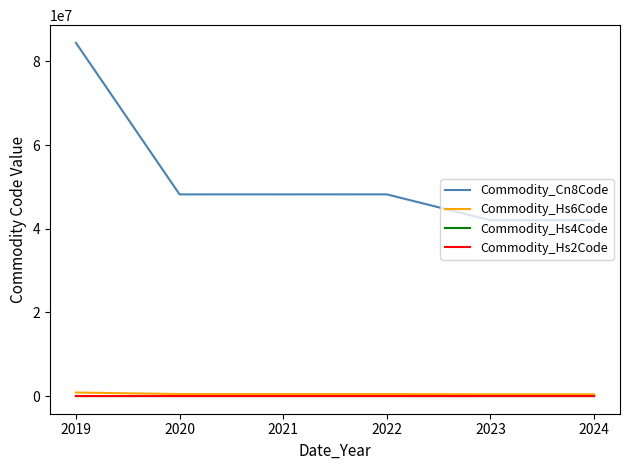

What is the greatest value displayed?

84433100